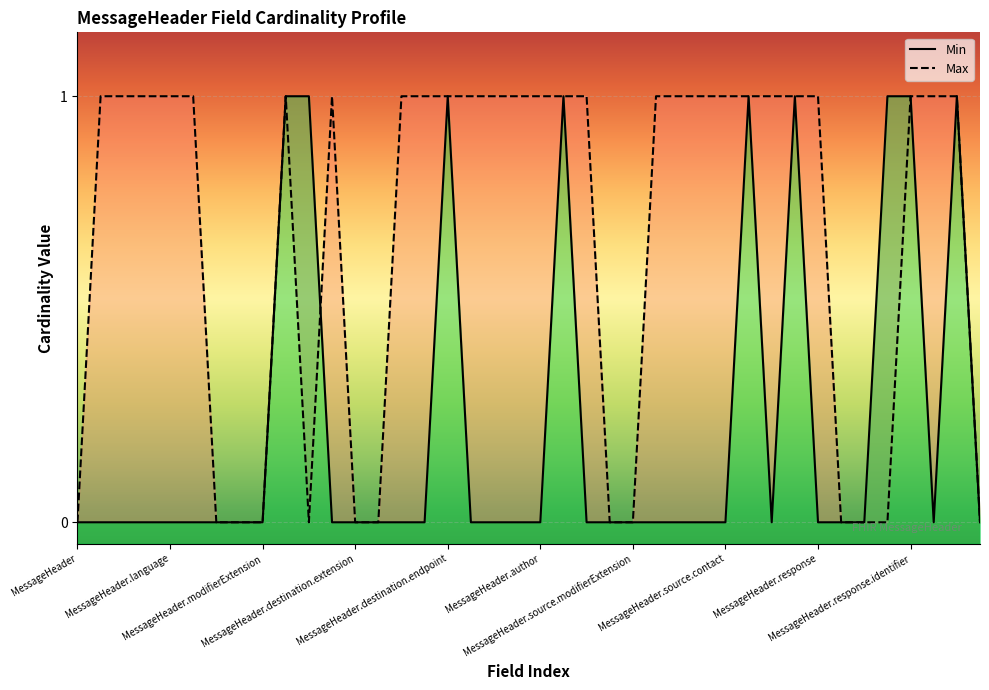

True or false: Max has a value of 2 at MessageHeader.author.

False